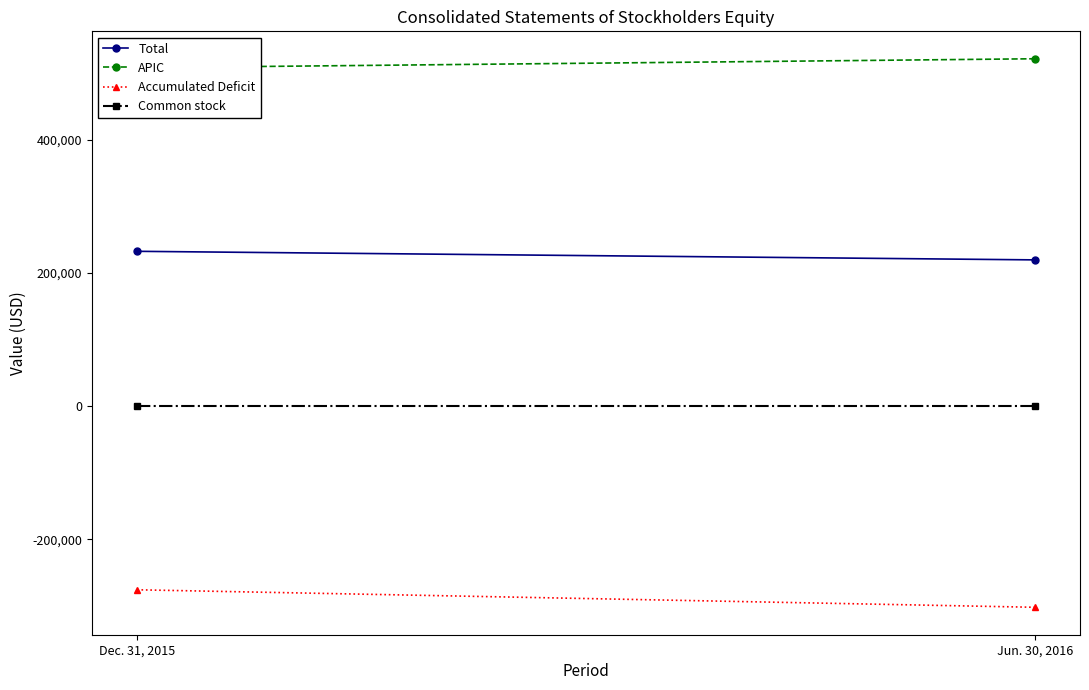

True or false: Total has a value of 232692 at Dec. 31, 2015.

True